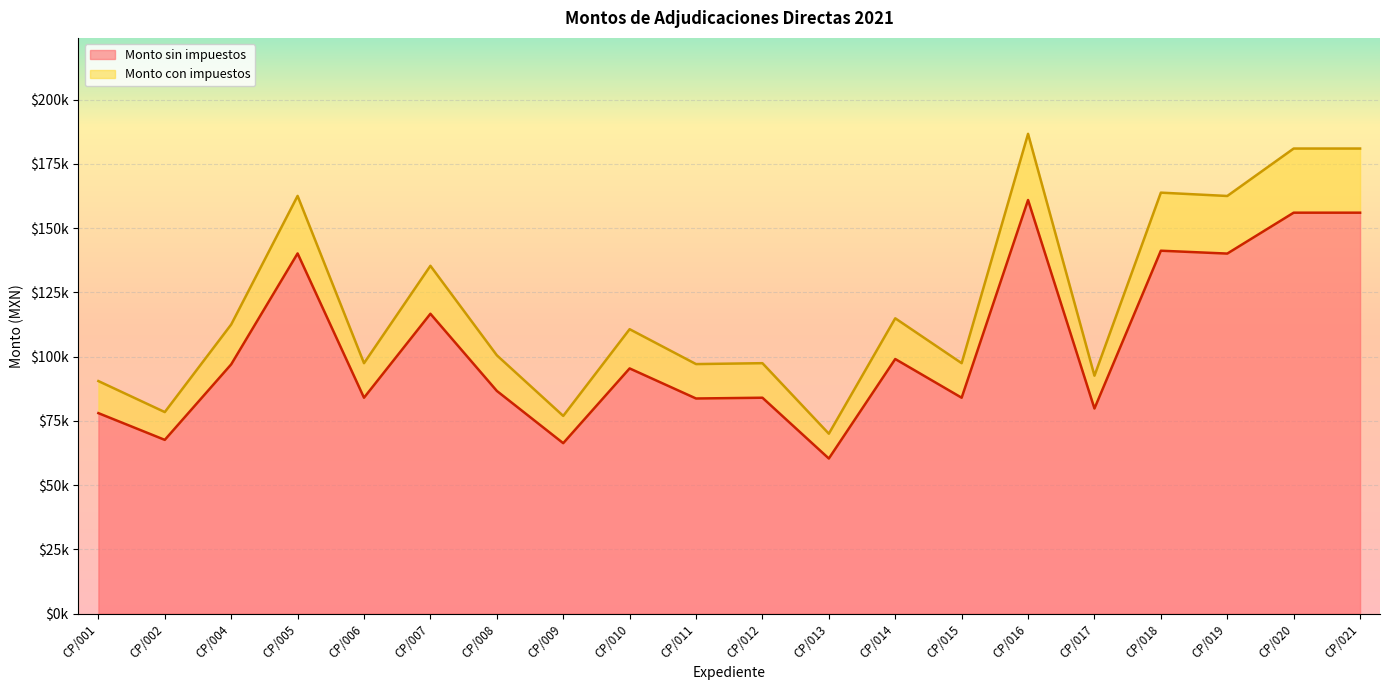

List the series in order of their peak value, highest first.

Monto con impuestos, Monto sin impuestos